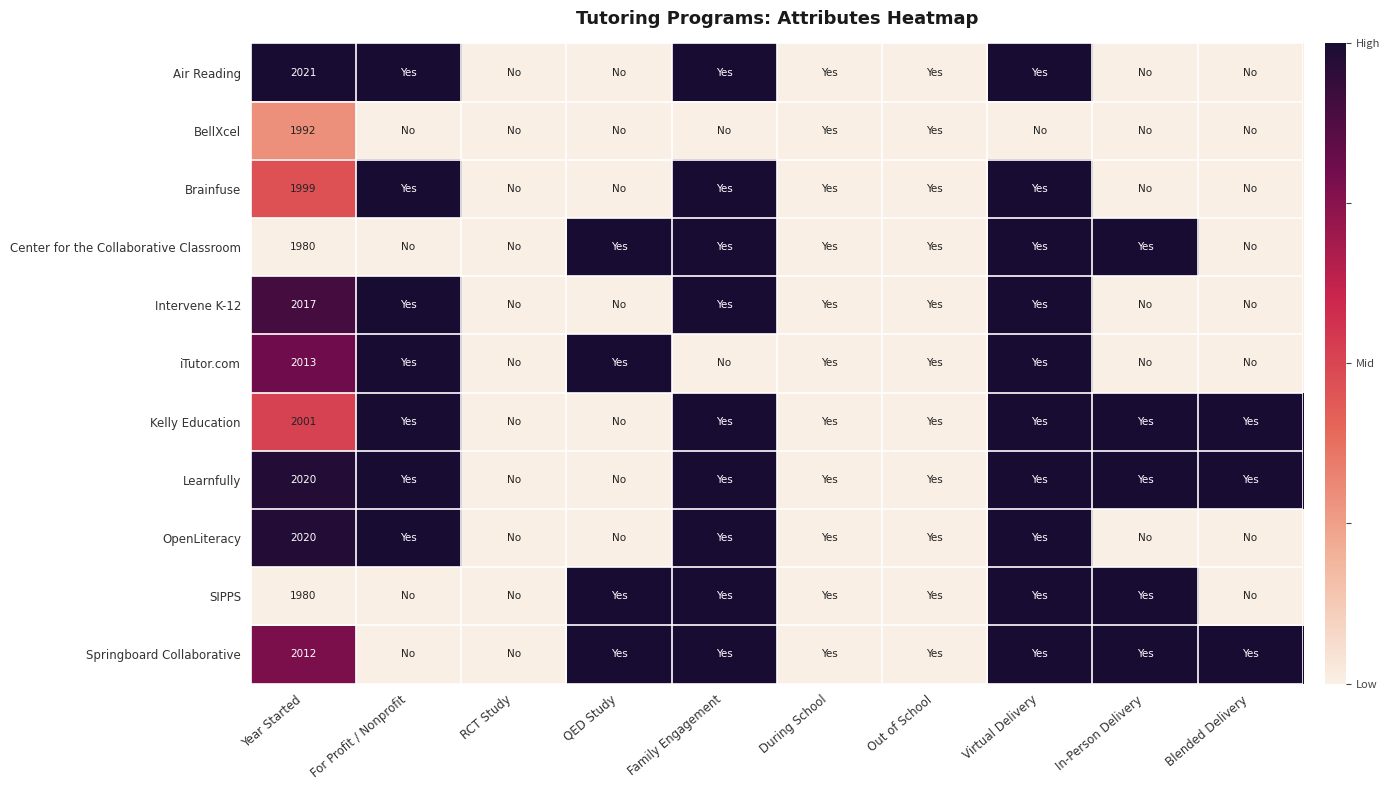

The value of Kelly Education at Year Started is 2001. True or false?

True